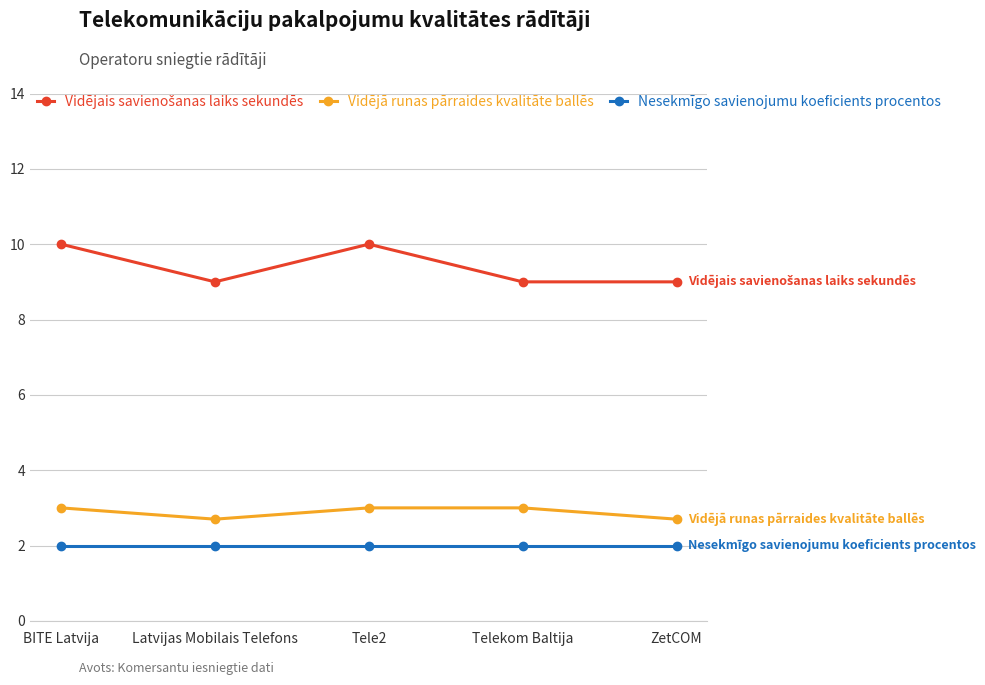

At which category does Vidējā runas pārraides kvalitāte ballēs reach its first local valley?

Latvijas Mobilais Telefons